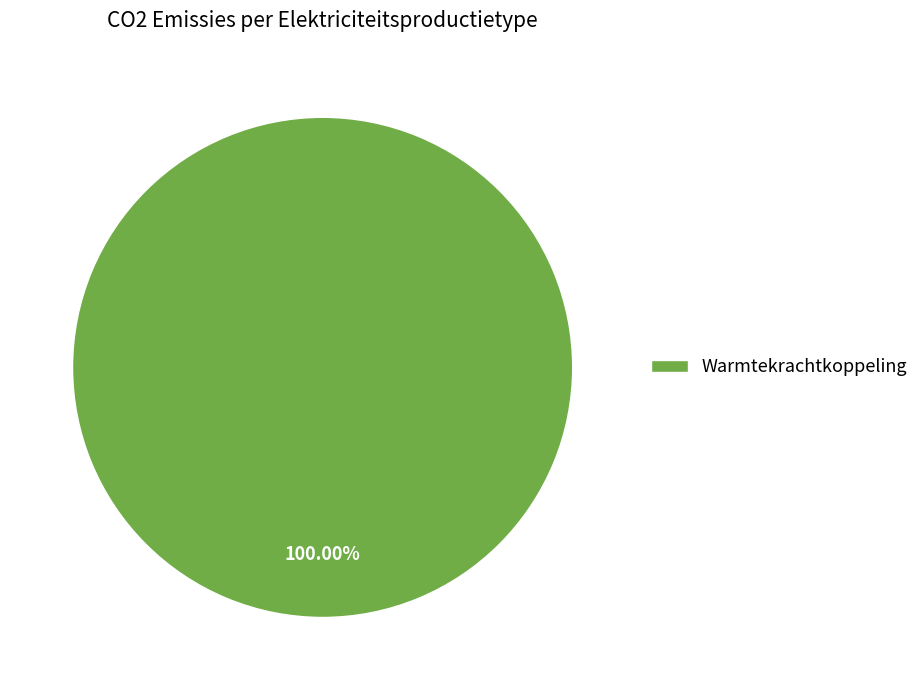

Rank the categories by value from lowest to highest.

Warmtekrachtkoppeling